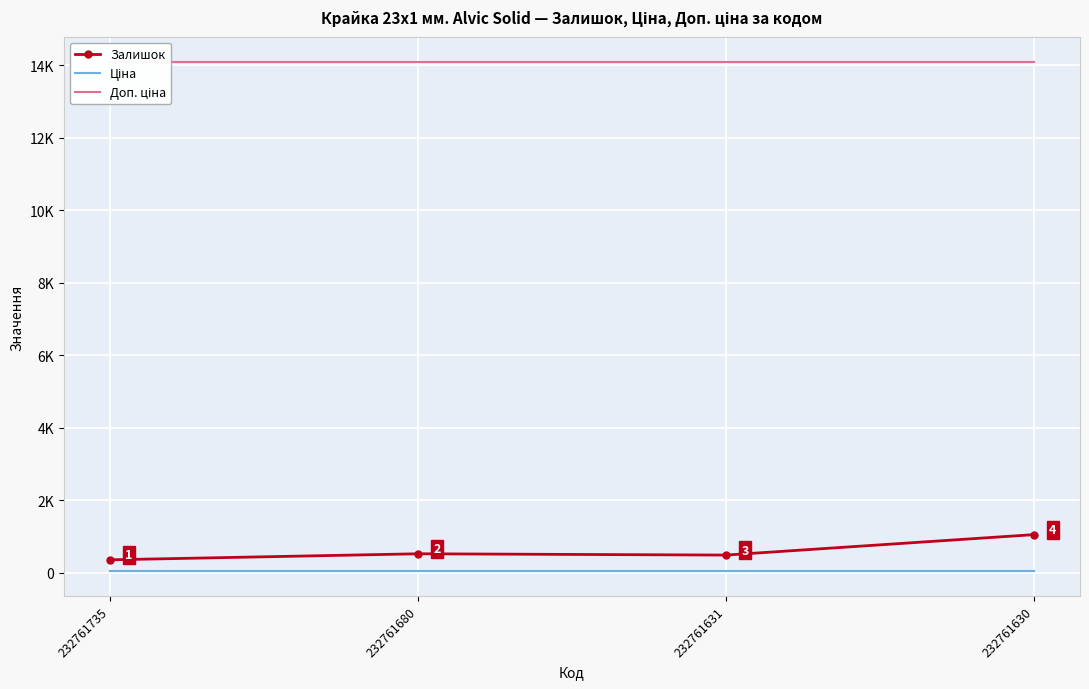

What is the smallest value displayed?

62.6